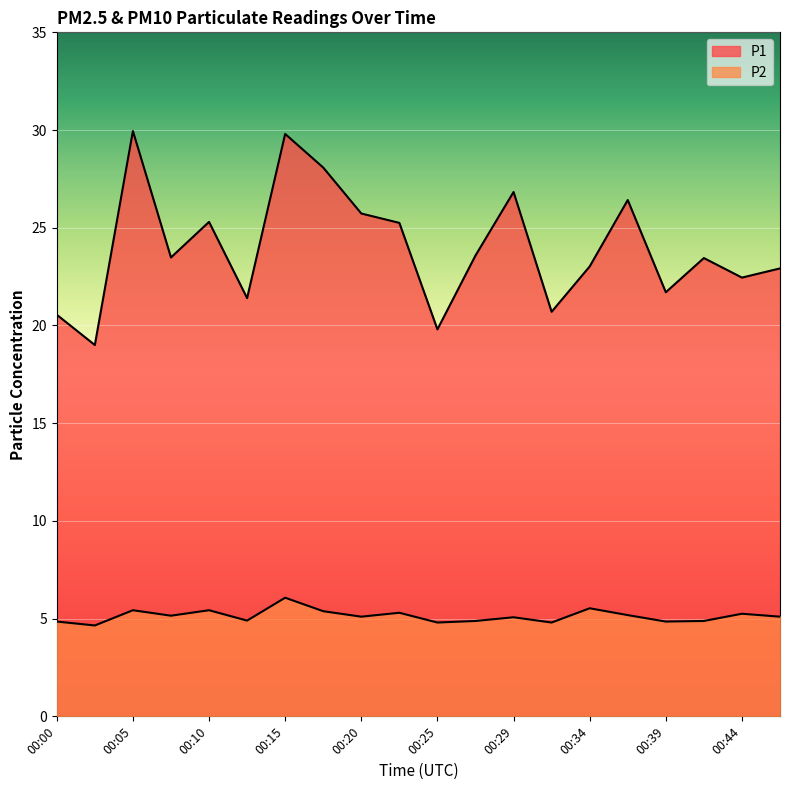

Reading left to right, list all the values displayed in this chart.

P1: 00:00=20.6	00:03=19.0	00:05=29.9	00:08=23.5	00:10=25.3	00:12=21.4	00:15=29.8	00:17=28.1	00:20=25.7	00:22=25.2	00:25=19.8	00:27=23.6	00:29=26.8	00:32=20.7	00:34=23.0	00:37=26.4	00:39=21.7	00:42=23.4	00:44=22.4	00:46=22.9
P2: 00:00=4.8	00:03=4.7	00:05=5.4	00:08=5.2	00:10=5.4	00:12=4.9	00:15=6.1	00:17=5.4	00:20=5.1	00:22=5.3	00:25=4.8	00:27=4.9	00:29=5.1	00:32=4.8	00:34=5.5	00:37=5.2	00:39=4.8	00:42=4.9	00:44=5.2	00:46=5.1